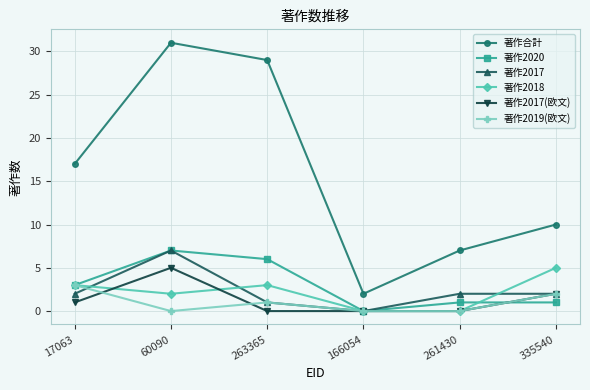

What is the label of the 5th point from the right?

60090